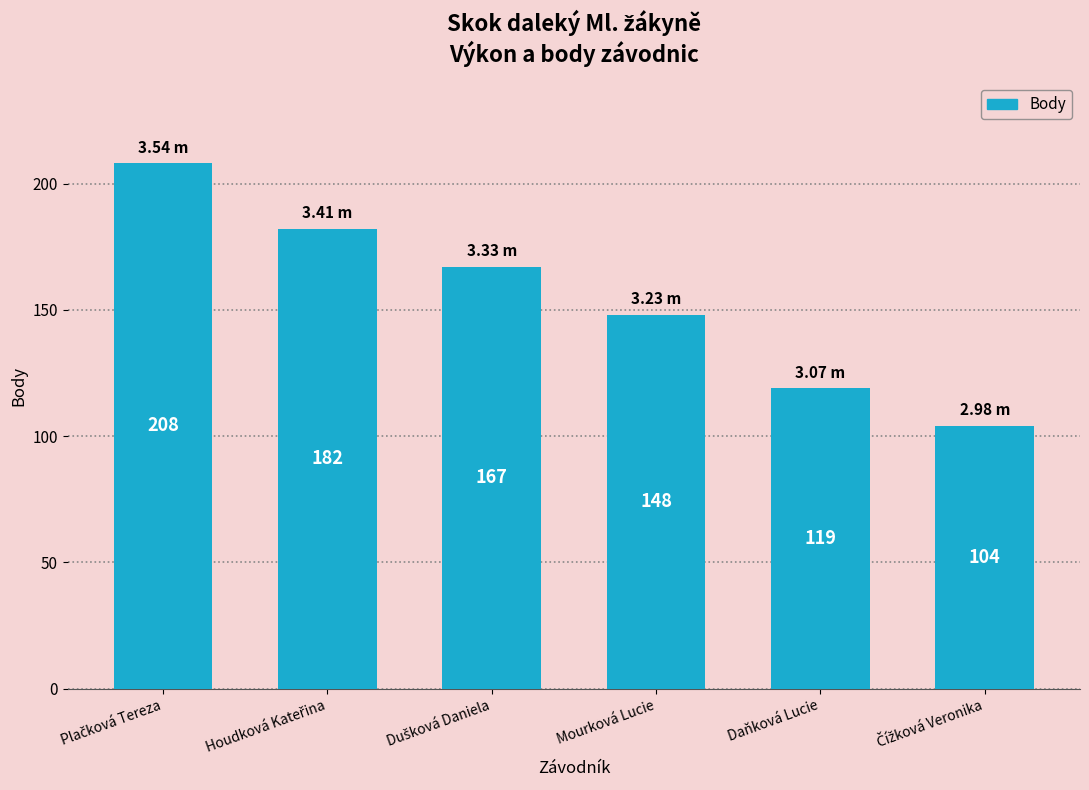

At which label is the value closest to 156?

Mourková Lucie